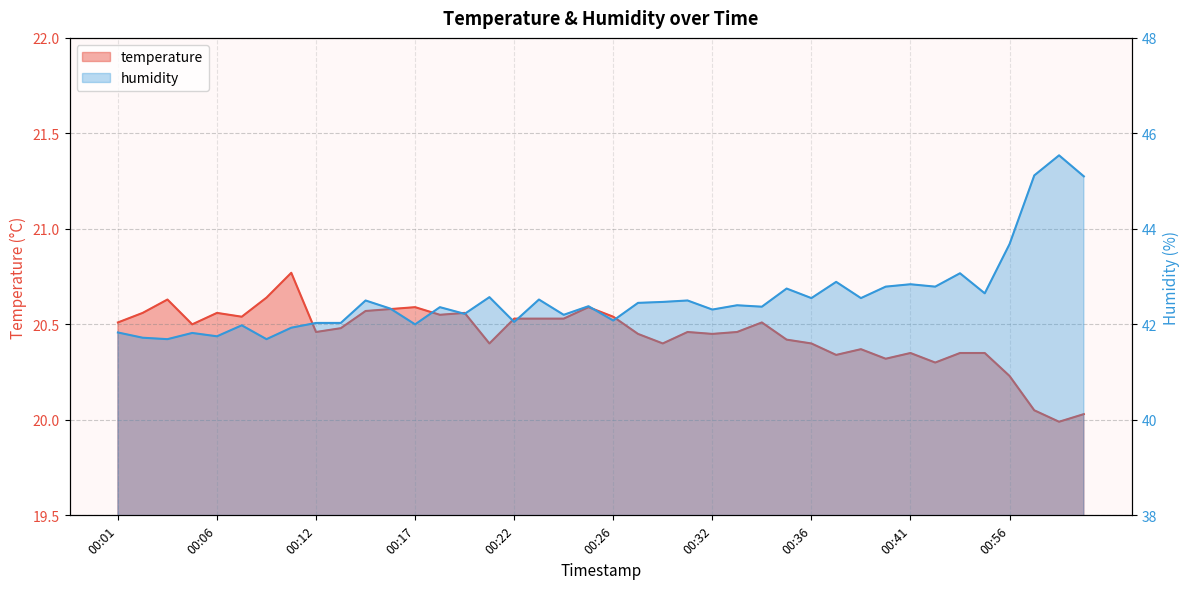

What is the difference between the maximum and minimum values in the humidity series?

3.9